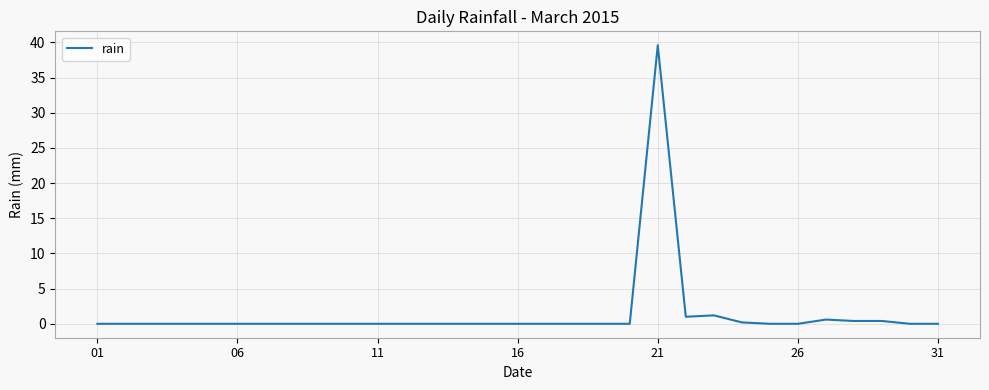

What is the greatest value displayed?

39.6